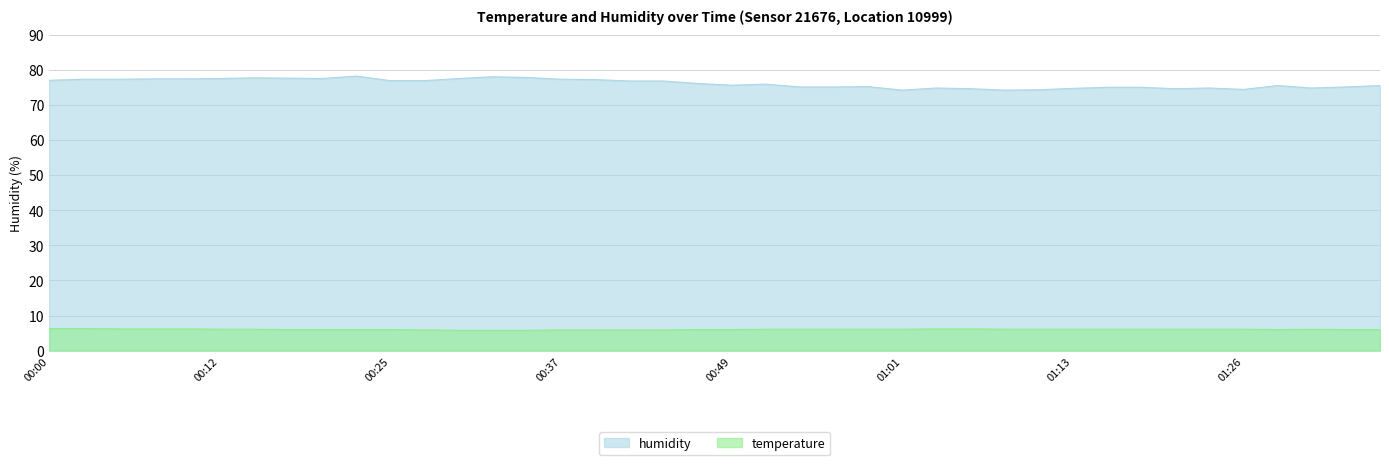

How many distinct data groups are displayed?

2